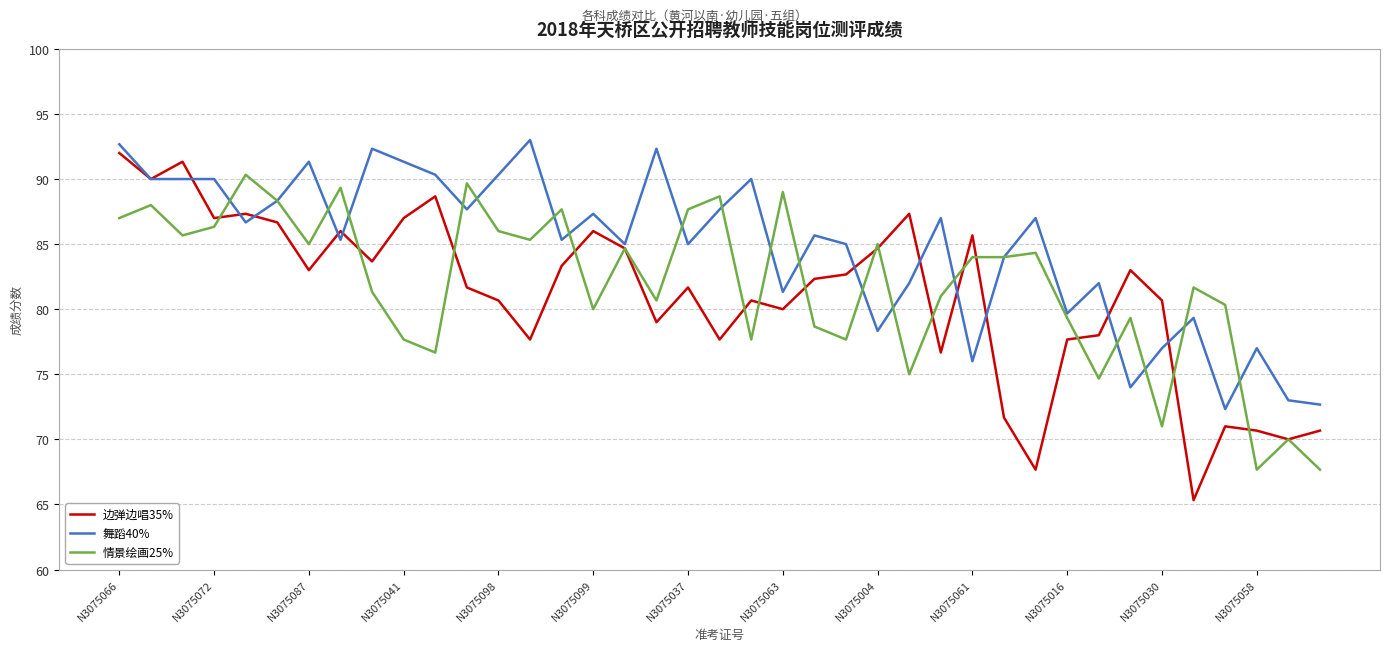

Which series has the largest range (max minus min)?

边弹边唱35%